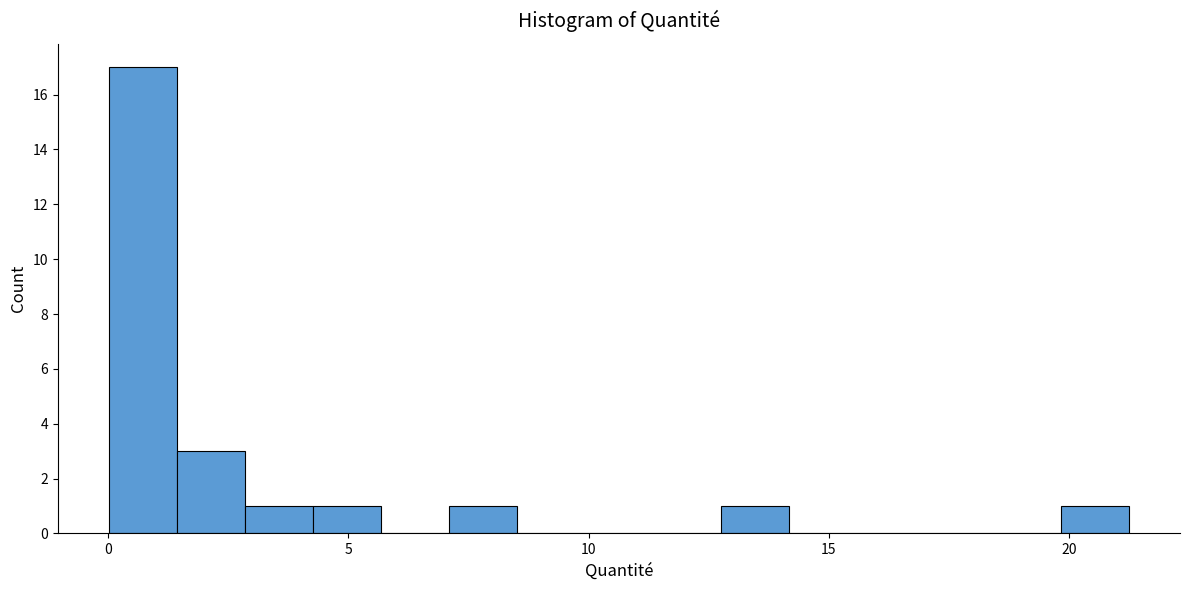

Around what value on the x-axis is the tallest bar? Give the approximate position of its centre, as read against the axis.

0.5